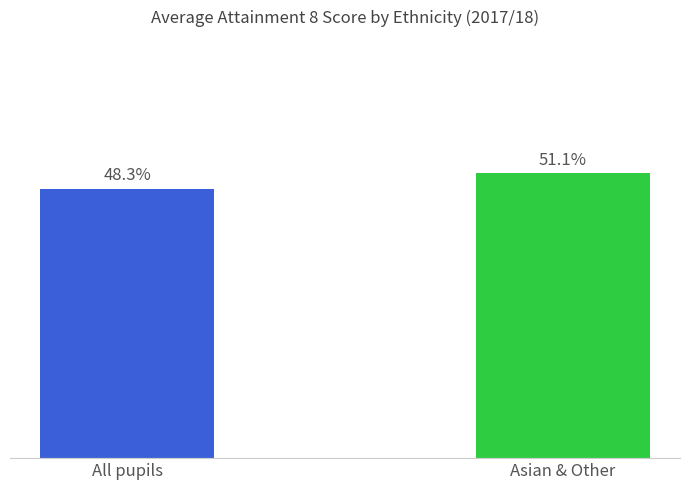

Between All pupils and Asian & Other, which is larger?

Asian & Other